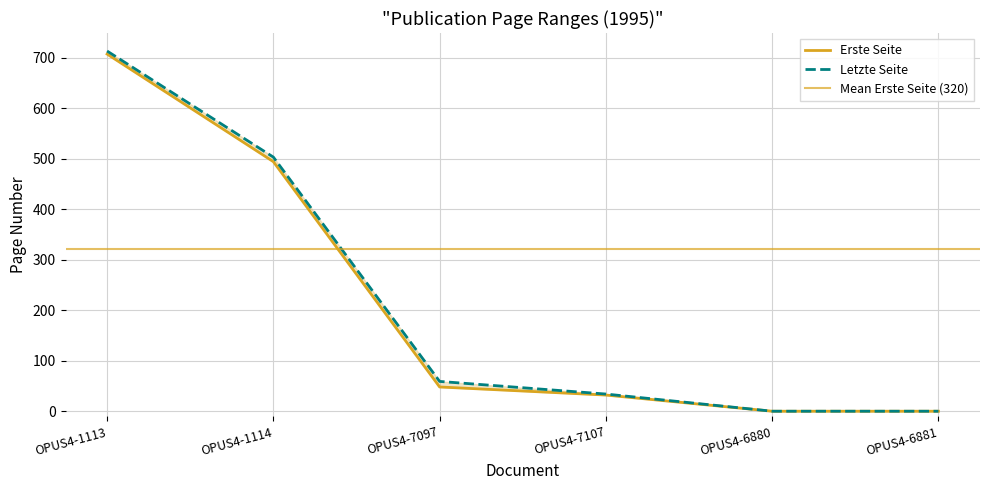

What is the difference between the maximum and minimum values in the Erste Seite series?

707